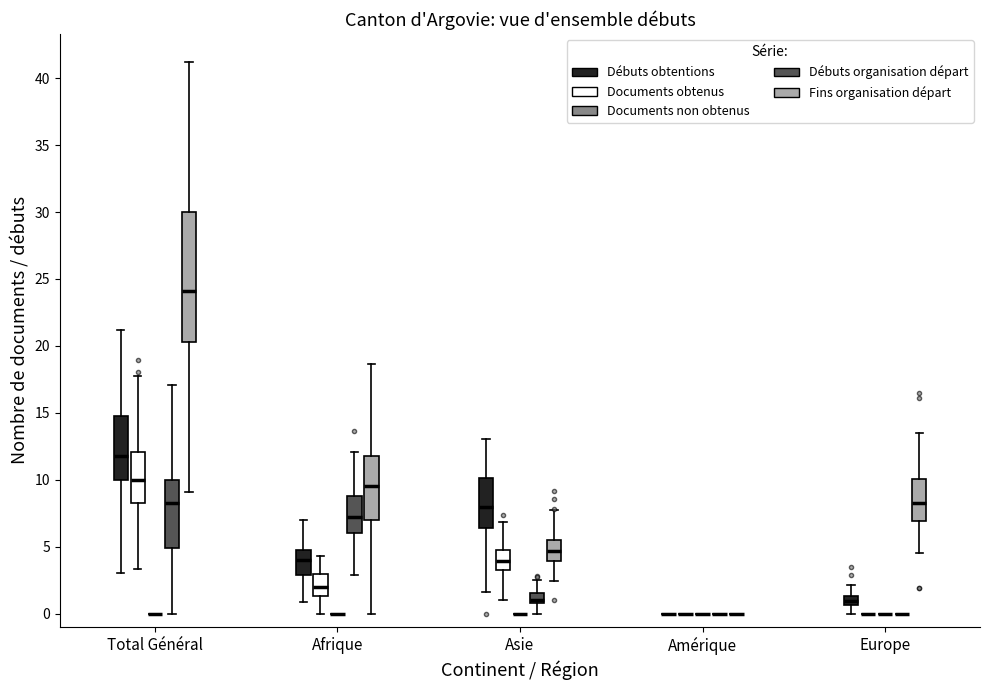

Which box is the tallest, from its lower edge to its upper edge?

Total Général (Fins organisation départ)